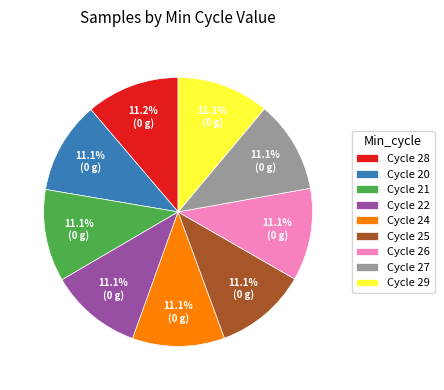

How many segments does this pie chart have?

9